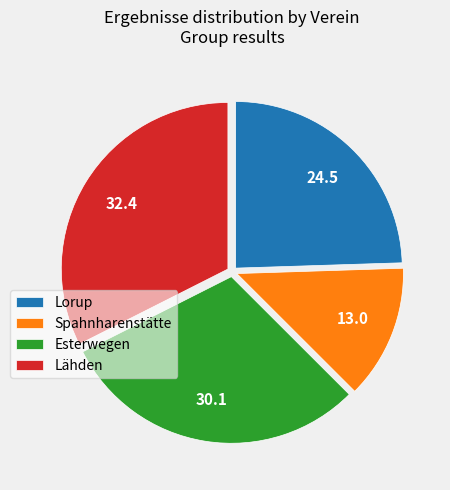

Combined, do Esterwegen and Spahnharenstätte account for over 50%?

No